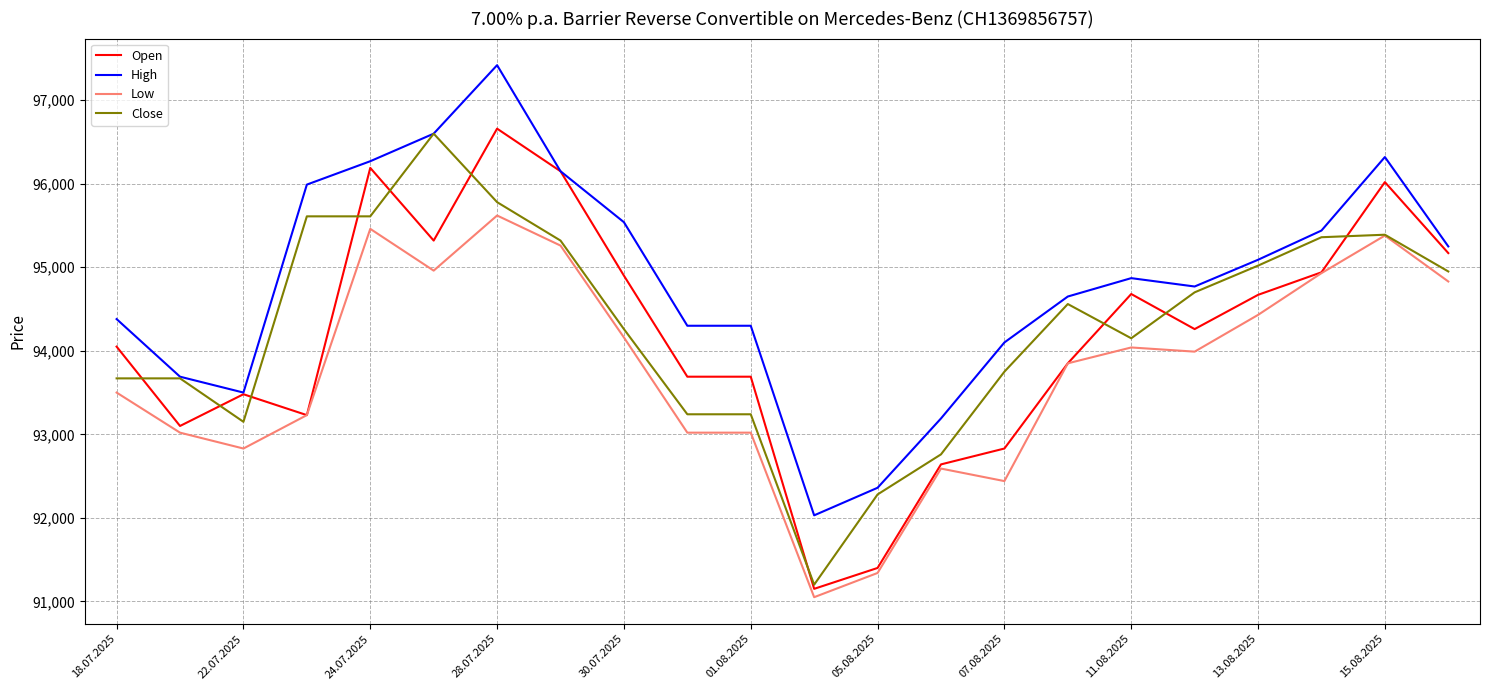

Which series has the largest total across all categories?

High